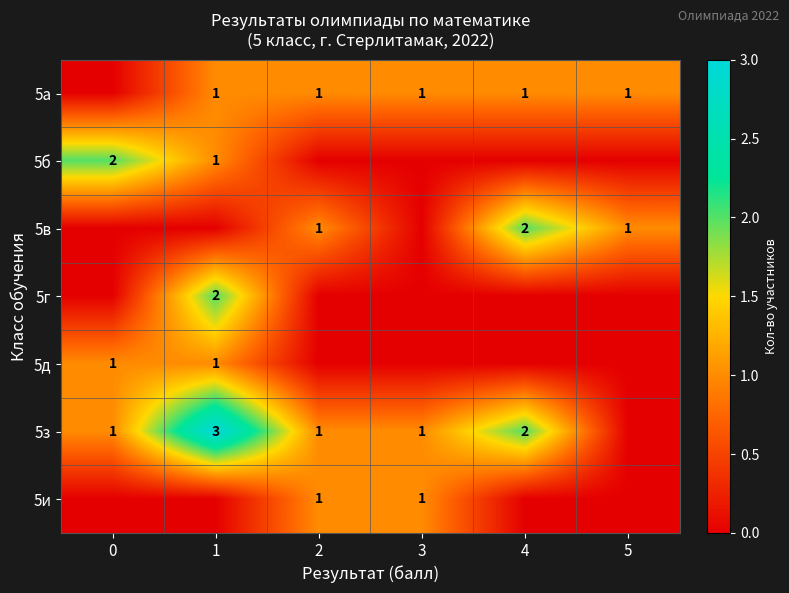

The 5з series shows 3 at 4. True or false?

False